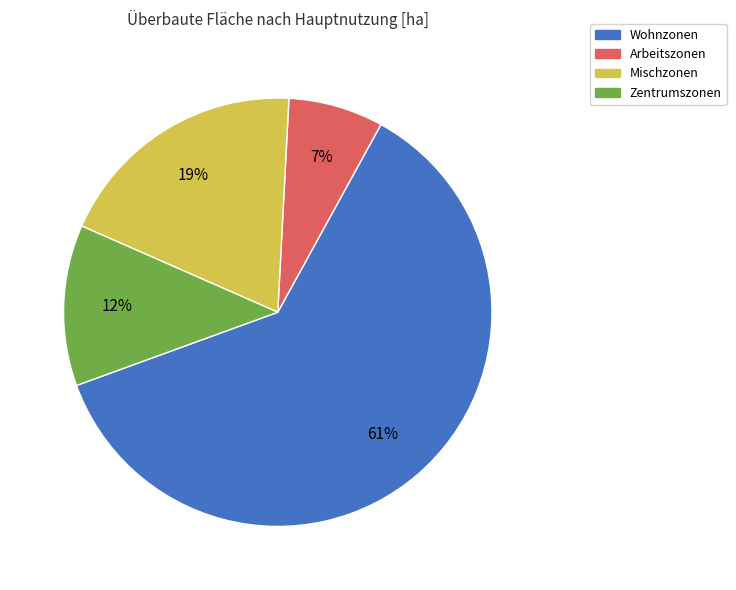

To the nearest percent, what percentage of the pie is Zentrumszonen?

12%